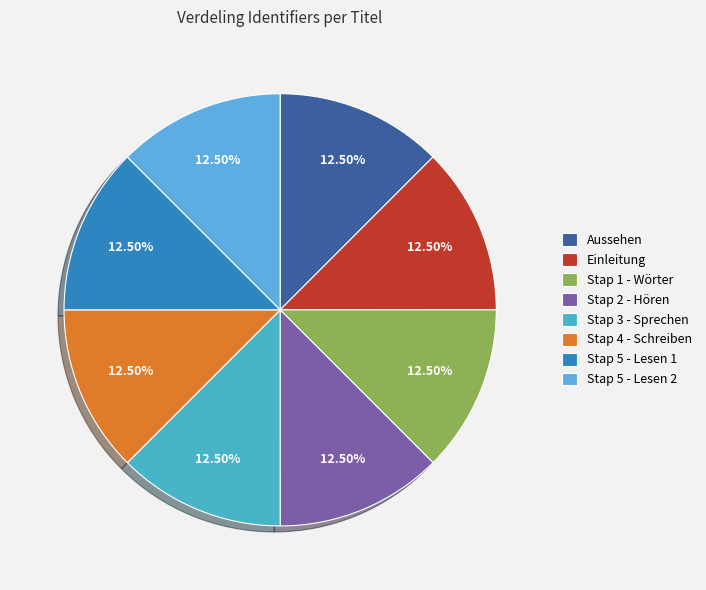

How many segments does this pie chart have?

8